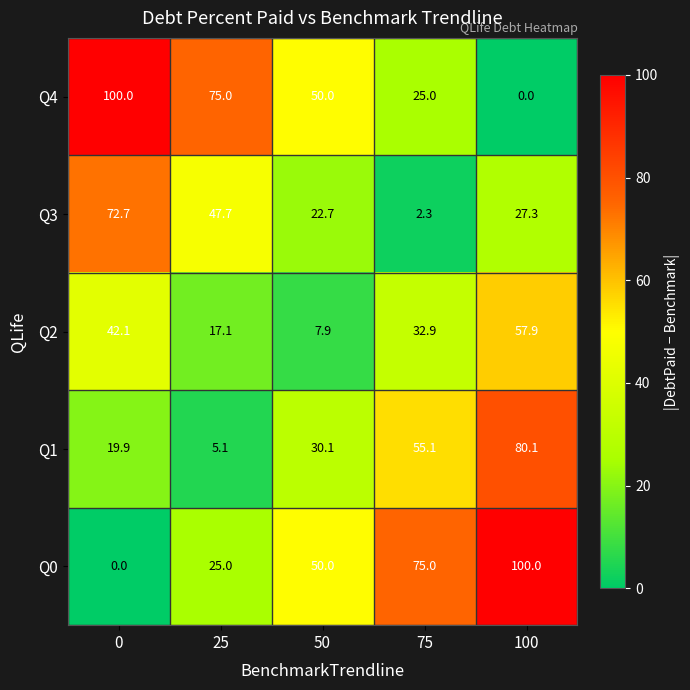

How many categories are shown in the chart?

5